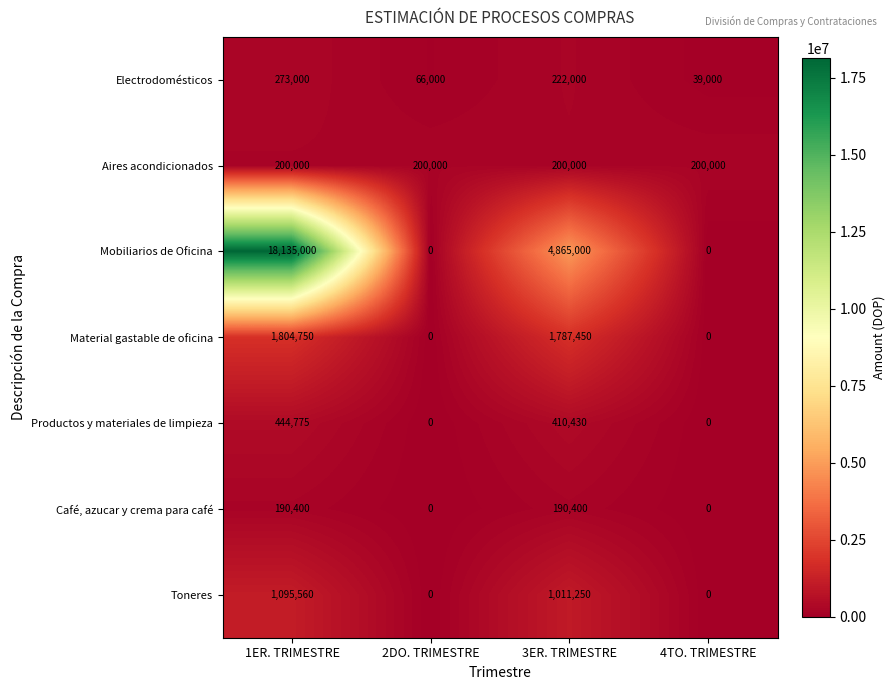

Reading left to right, what are all the values shown in this chart?

Electrodomésticos: 1ER. TRIMESTRE=273000	2DO. TRIMESTRE=66000	3ER. TRIMESTRE=222000	4TO. TRIMESTRE=39000
Aires acondicionados: 1ER. TRIMESTRE=200000	2DO. TRIMESTRE=200000	3ER. TRIMESTRE=200000	4TO. TRIMESTRE=200000
Mobiliarios de Oficina: 1ER. TRIMESTRE=18135000	2DO. TRIMESTRE=0	3ER. TRIMESTRE=4865000	4TO. TRIMESTRE=0
Material gastable de oficina: 1ER. TRIMESTRE=1804750	2DO. TRIMESTRE=0	3ER. TRIMESTRE=1787450	4TO. TRIMESTRE=0
Productos y materiales de limpieza: 1ER. TRIMESTRE=444775	2DO. TRIMESTRE=0	3ER. TRIMESTRE=410430	4TO. TRIMESTRE=0
Café, azucar y crema para café: 1ER. TRIMESTRE=190400	2DO. TRIMESTRE=0	3ER. TRIMESTRE=190400	4TO. TRIMESTRE=0
Toneres: 1ER. TRIMESTRE=1095560	2DO. TRIMESTRE=0	3ER. TRIMESTRE=1011250	4TO. TRIMESTRE=0